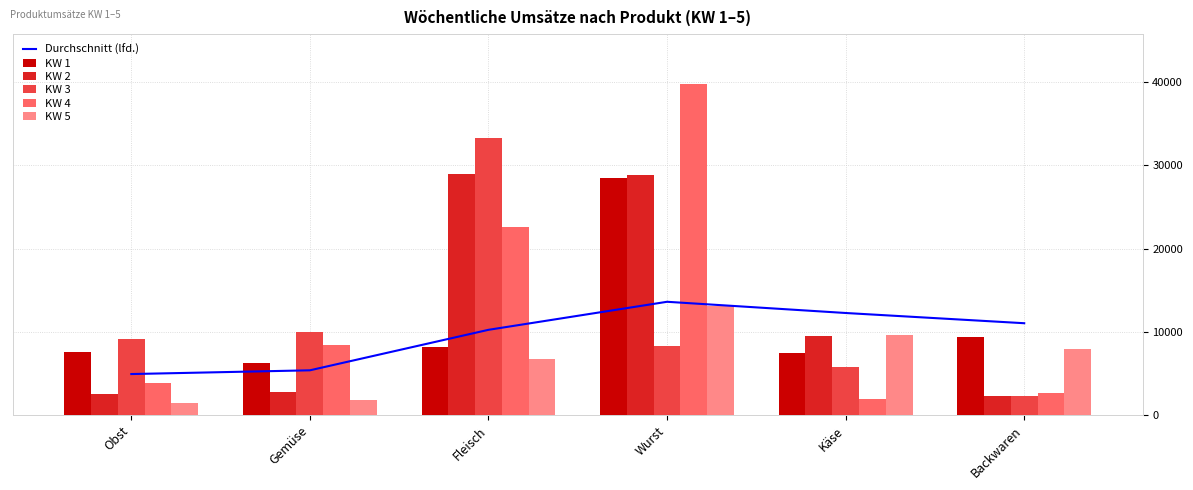

At which category is the sum across all series the highest?

Wurst